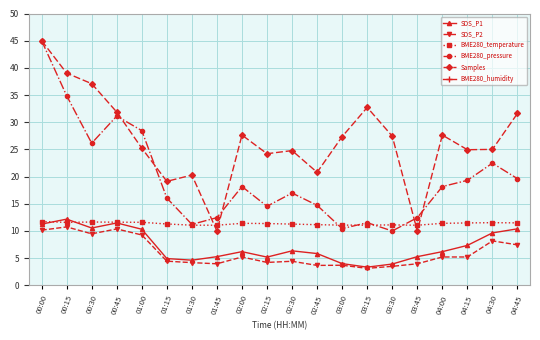

Reading left to right, list all the values displayed in this chart.

SDS_P1: 00:00=11.3	00:15=12.2	00:30=10.6	00:45=11.5	01:00=10.3	01:15=4.9	01:30=4.6	01:45=5.3	02:00=6.2	02:15=5.2	02:30=6.3	02:45=5.8	03:00=4.0	03:15=3.4	03:30=3.9	03:45=5.3	04:00=6.2	04:15=7.3	04:30=9.7	04:45=10.4
SDS_P2: 00:00=10.2	00:15=10.8	00:30=9.5	00:45=10.4	01:00=9.3	01:15=4.5	01:30=4.2	01:45=4.0	02:00=5.2	02:15=4.2	02:30=4.4	02:45=3.7	03:00=3.7	03:15=3.1	03:30=3.5	03:45=4.0	04:00=5.2	04:15=5.2	04:30=8.2	04:45=7.5
BME280_temperature: 00:00=11.7	00:15=11.6	00:30=11.7	00:45=11.6	01:00=11.6	01:15=11.3	01:30=11.1	01:45=11.1	02:00=11.4	02:15=11.4	02:30=11.3	02:45=11.2	03:00=11.1	03:15=11.1	03:30=11.1	03:45=11.1	04:00=11.4	04:15=11.5	04:30=11.5	04:45=11.5
BME280_pressure: 00:00=45.0	00:15=34.9	00:30=26.1	00:45=31.1	01:00=28.5	01:15=16.1	01:30=11.2	01:45=12.5	02:00=18.2	02:15=14.5	02:30=17.0	02:45=14.7	03:00=10.4	03:15=11.5	03:30=10.0	03:45=12.5	04:00=18.2	04:15=19.3	04:30=22.5	04:45=19.6
Samples: 00:00=45.0	00:15=39.0	00:30=37.1	00:45=31.9	01:00=25.2	01:15=19.1	01:30=20.3	01:45=10.0	02:00=27.6	02:15=24.2	02:30=24.8	02:45=20.8	03:00=27.4	03:15=32.7	03:30=27.4	03:45=10.0	04:00=27.6	04:15=24.9	04:30=25.0	04:45=31.6
BME280_humidity: 00:00=76.6	00:15=77.4	00:30=77.1	00:45=77.9	01:00=78.2	01:15=75.0	01:30=73.2	01:45=72.5	02:00=74.8	02:15=74.3	02:30=74.2	02:45=72.7	03:00=73.1	03:15=72.9	03:30=72.4	03:45=72.5	04:00=74.8	04:15=75.0	04:30=77.5	04:45=76.6